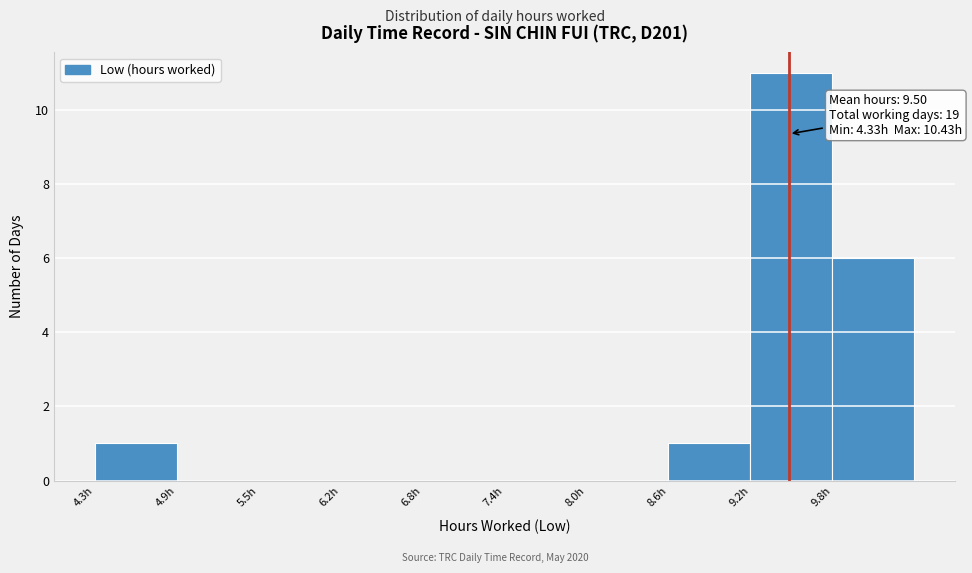

Which range on the x-axis has the tallest bar?

9.21 to 9.82